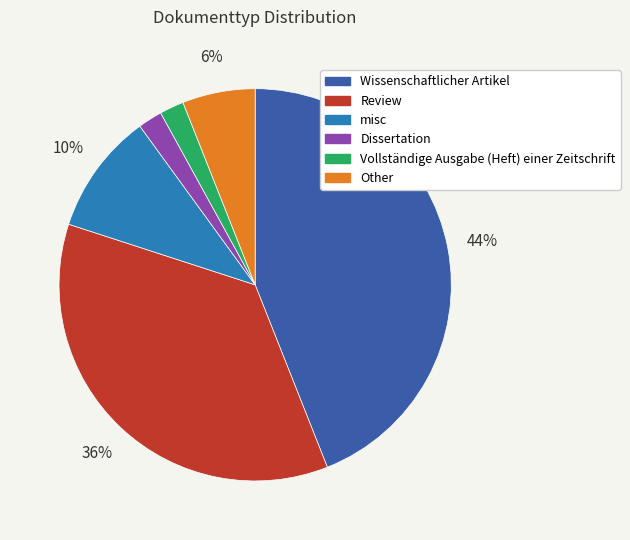

How many slices are in this pie chart?

6